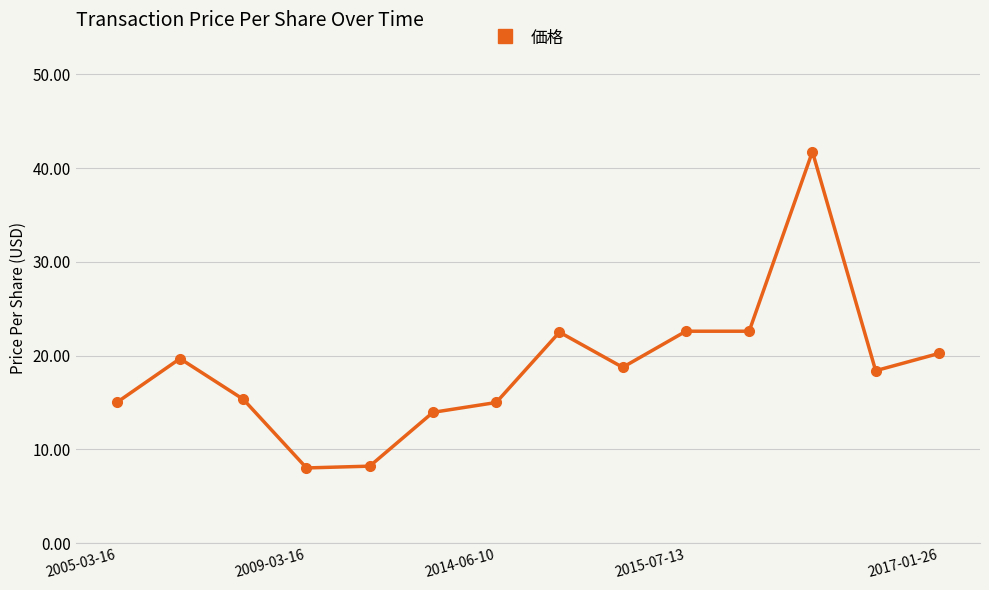

What is the value of the 8th point from the left?

22.5